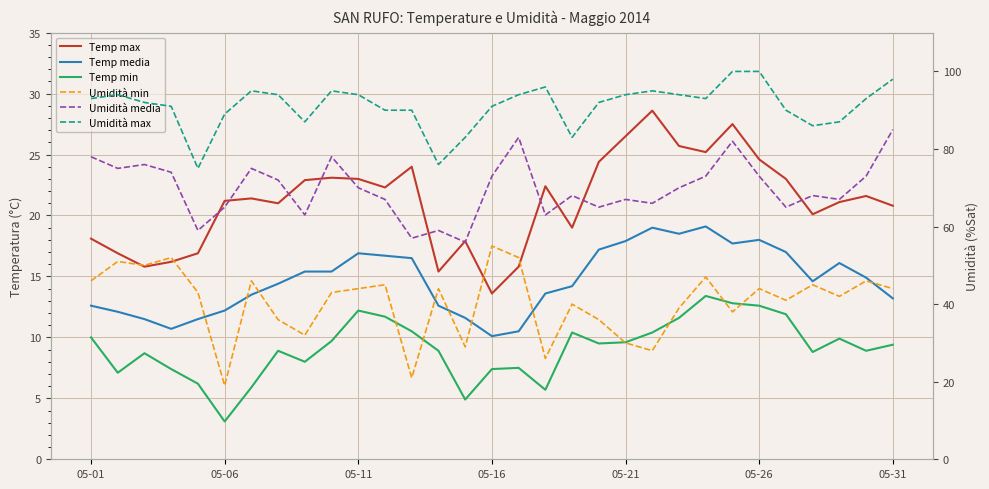

At which category is the sum across all series the highest?

24